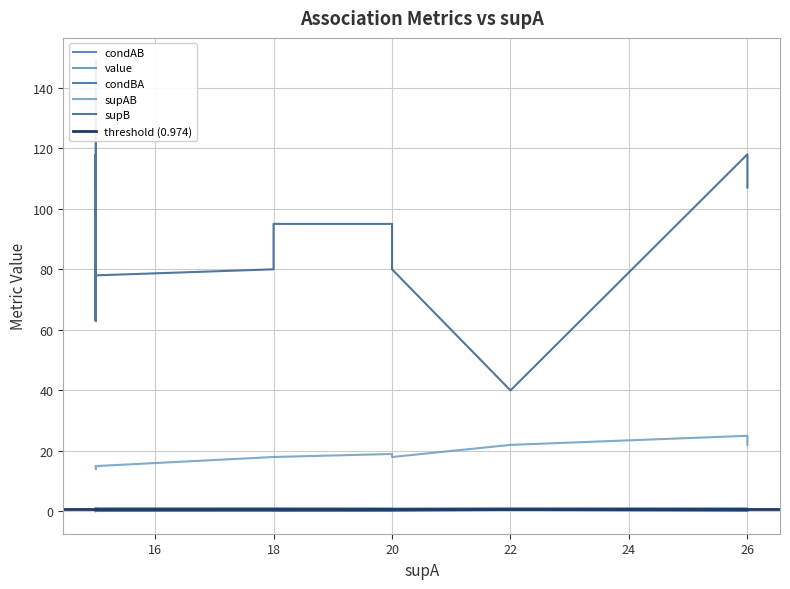

Reading left to right, transcribe all the data shown in this chart.

condAB: 0=1.0	1=1.0	2=1.0	3=1.0	4=1.0	5=1.0	6=1.0	7=1.0	8=1.0	9=1.0	10=1.0	11=1.0	12=1.0	13=0.9	14=0.9	15=0.9	16=0.9	17=0.8
value: 0=1.0	1=1.0	2=1.0	3=1.0	4=1.0	5=1.0	6=1.0	7=1.0	8=1.0	9=1.0	10=1.0	11=1.0	12=1.0	13=0.9	14=0.9	15=0.9	16=0.9	17=0.8
condBA: 0=0.1	1=0.1	2=0.2	3=0.1	4=0.2	5=0.2	6=0.6	7=0.1	8=0.1	9=0.2	10=0.2	11=0.2	12=0.2	13=0.2	14=0.2	15=0.2	16=0.2	17=0.2
supAB: 0=15.0	1=15.0	2=18.0	3=15.0	4=15.0	5=15.0	6=22.0	7=15.0	8=15.0	9=15.0	10=15.0	11=18.0	12=25.0	13=19.0	14=14.0	15=14.0	16=18.0	17=22.0
supB: 0=107.0	1=107.0	2=80.0	3=149.0	4=63.0	5=63.0	6=40.0	7=118.0	8=118.0	9=78.0	10=78.0	11=95.0	12=118.0	13=95.0	14=63.0	15=78.0	16=80.0	17=107.0